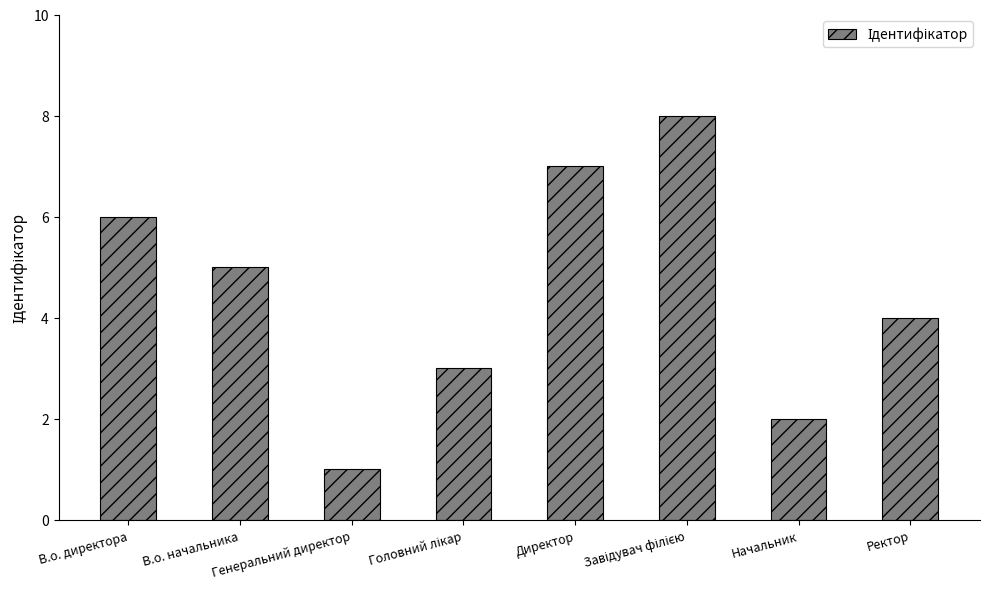

What is the ratio of the value at В.о. начальника to the value at В.о. директора?

0.8